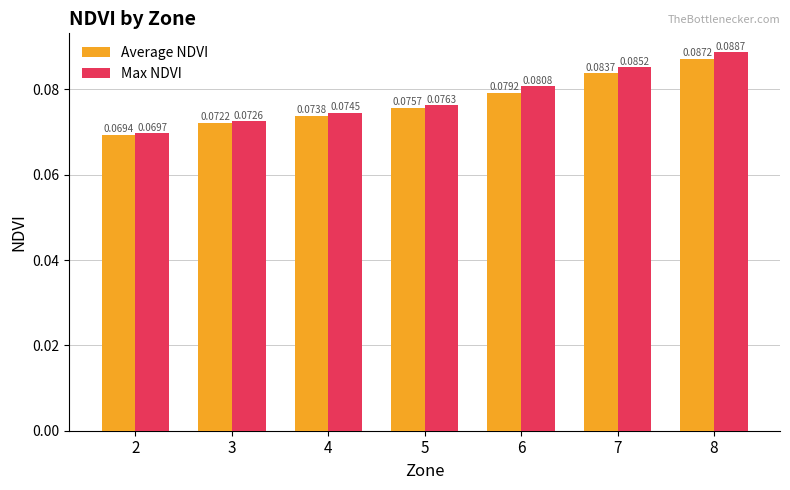

What is the sum of all Max NDVI values?

0.5